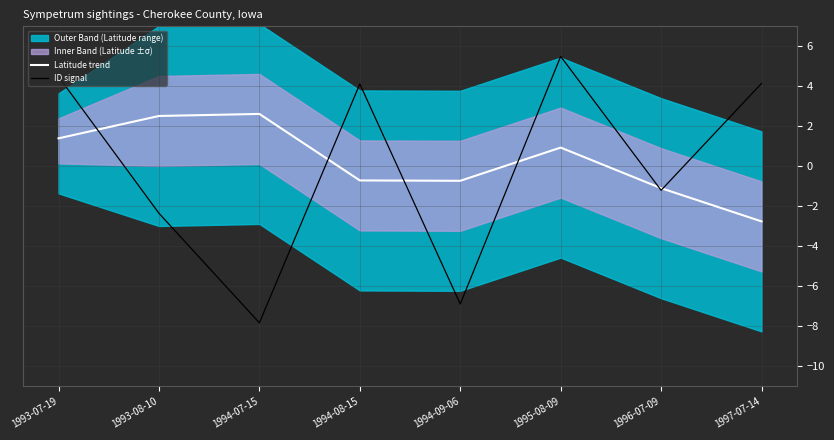

Which series has the largest range (max minus min)?

ID signal